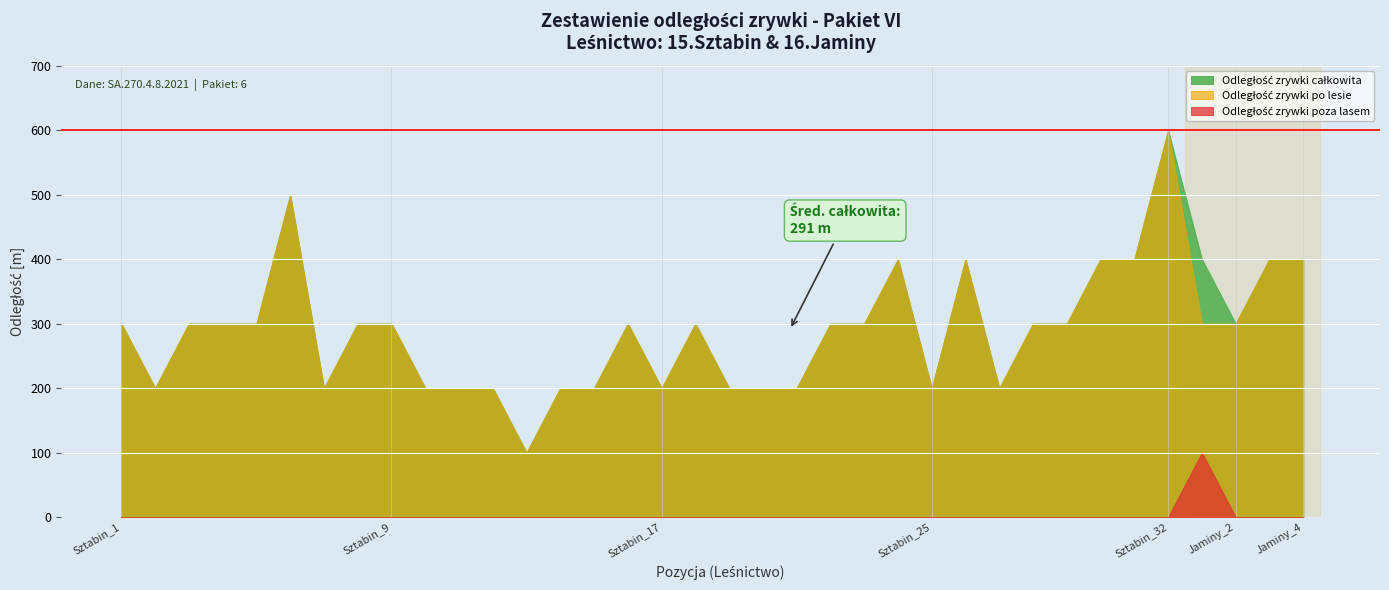

Which label corresponds to the largest value in the chart?

Sztabin_32